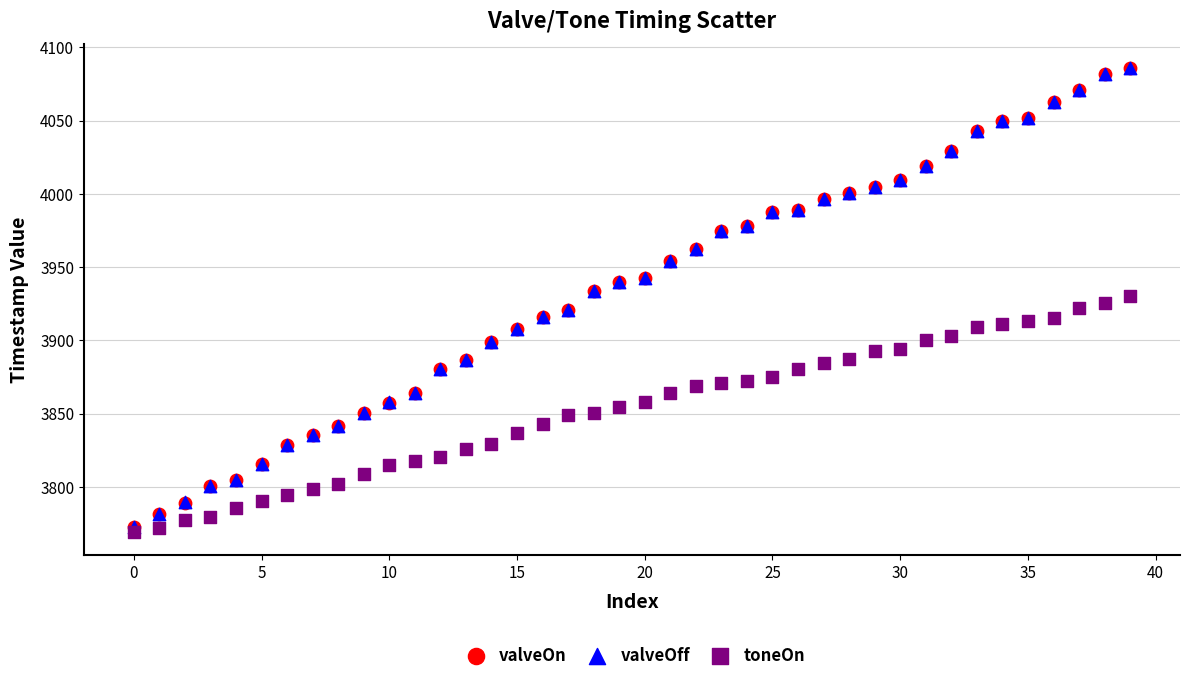

What are all the series names shown in the legend?

valveOn, valveOff, toneOn